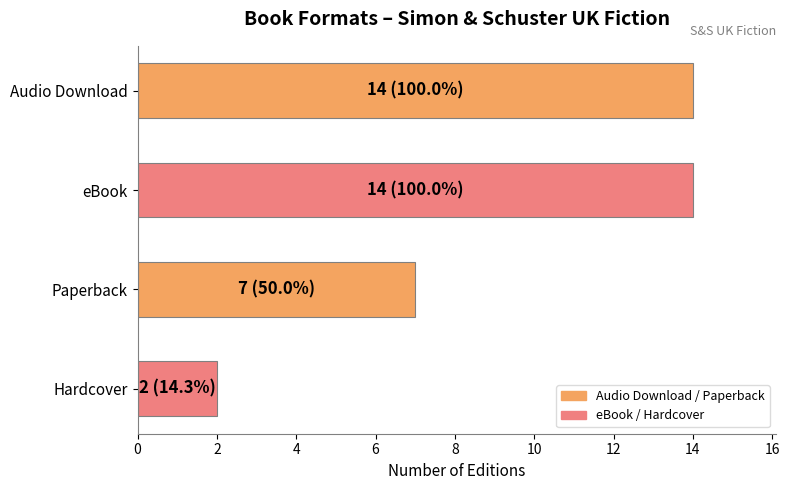

Where is the data nearest to the value 8?

Paperback